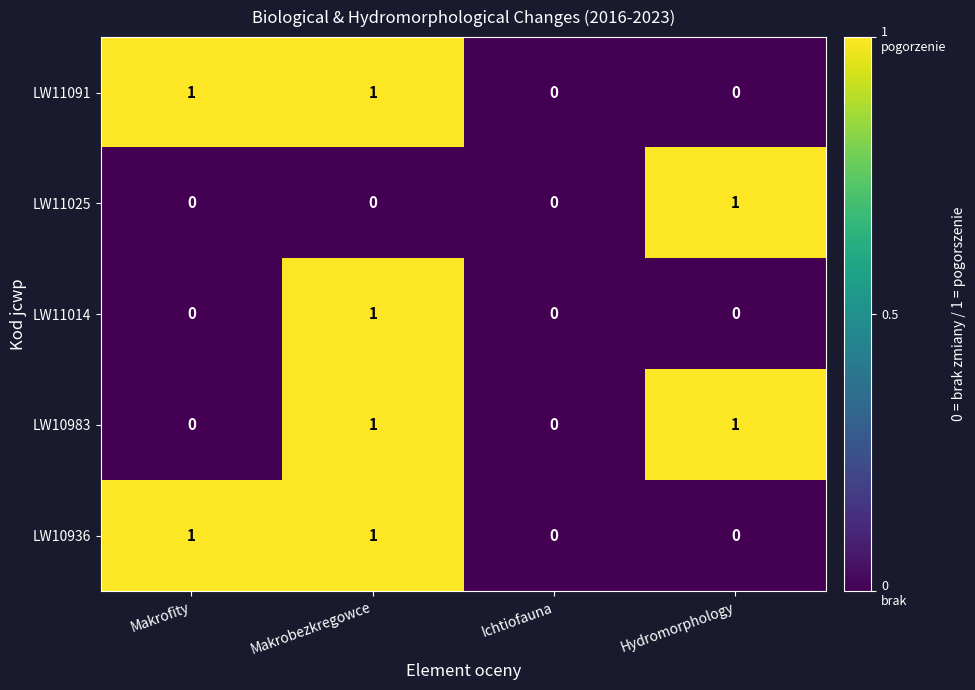

Which category has the highest value in the LW11014 series?

Makrobezkregowce